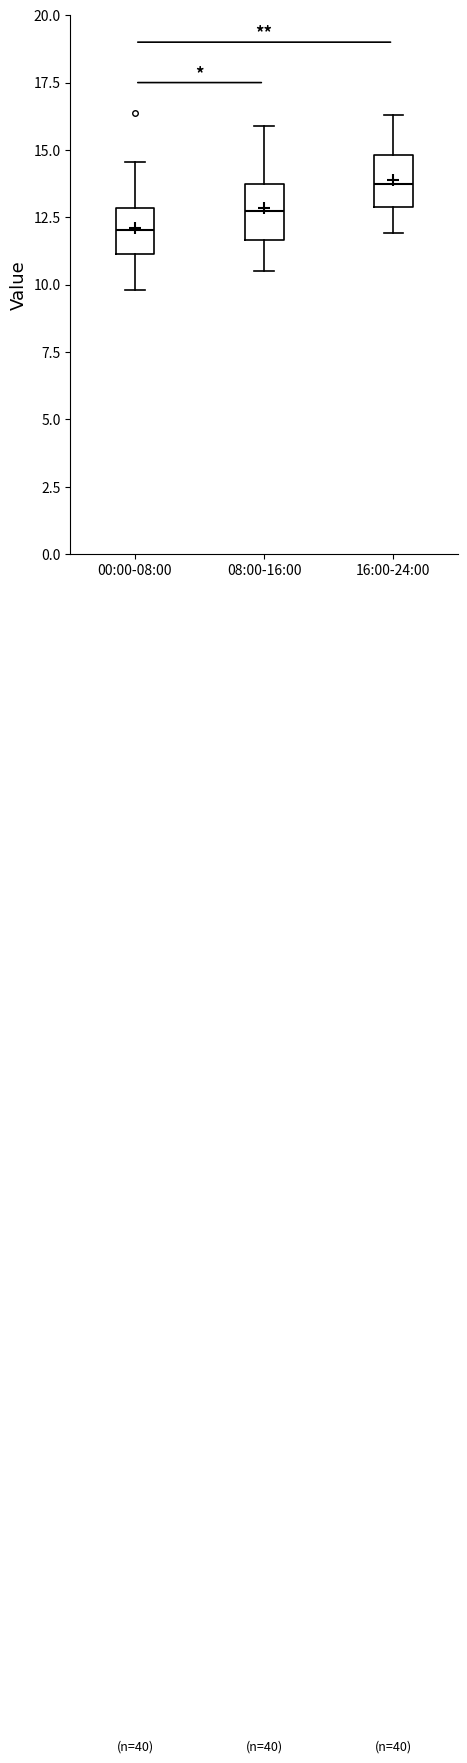

Reading left to right, read every box against the y-axis: the position of its median line, the range the box covers, and the ends of its whiskers. The values are not printed on the chart, so give them approximately, as read against the axis.

00:00-08:00: median 12.0, box 11.0 to 13.0, whiskers 10.0 to 14.5
08:00-16:00: median 13.0, box 11.5 to 13.5, whiskers 10.5 to 16.0
16:00-24:00: median 14.0, box 13.0 to 15.0, whiskers 12.0 to 16.5